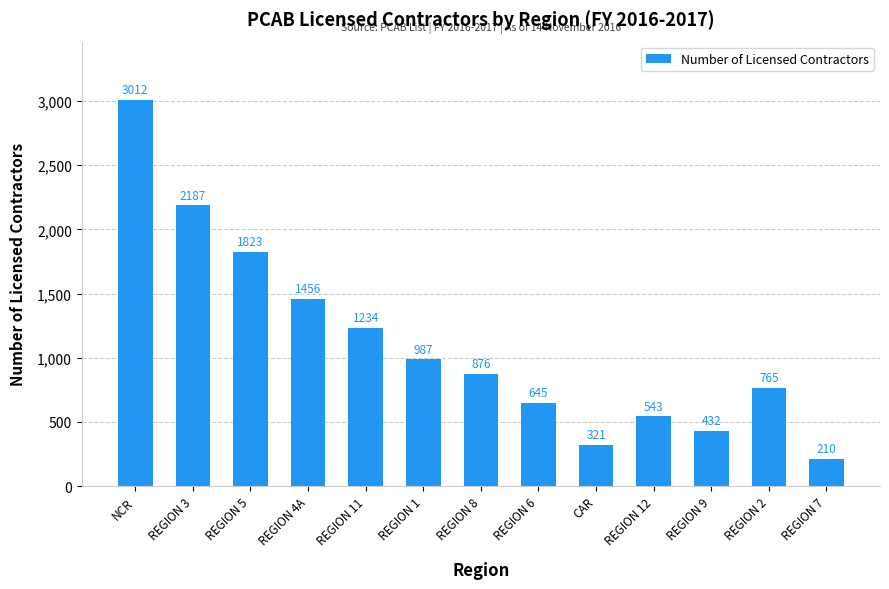

Reading right to left, extract all data points from this chart.

210	765	432	543	321	645	876	987	1234	1456	1823	2187	3012